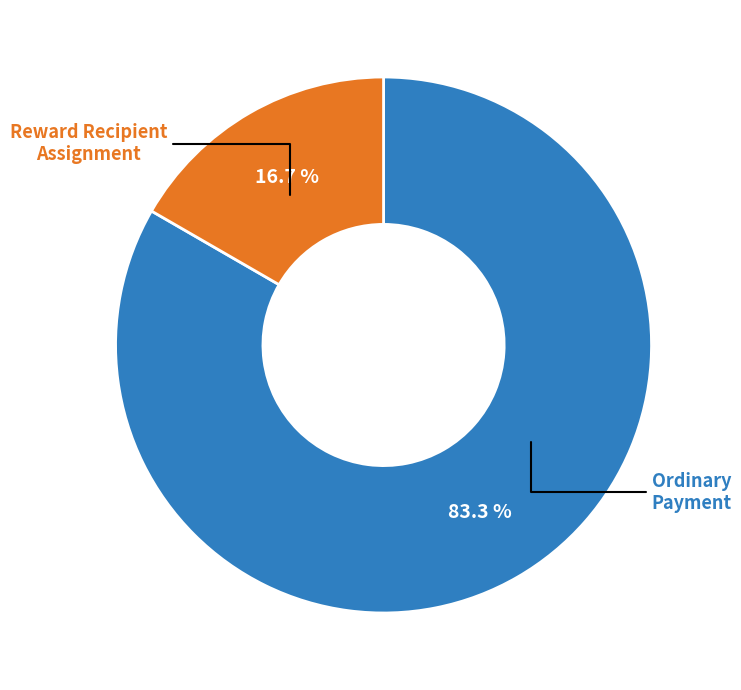

Does any single category account for the majority?

Yes